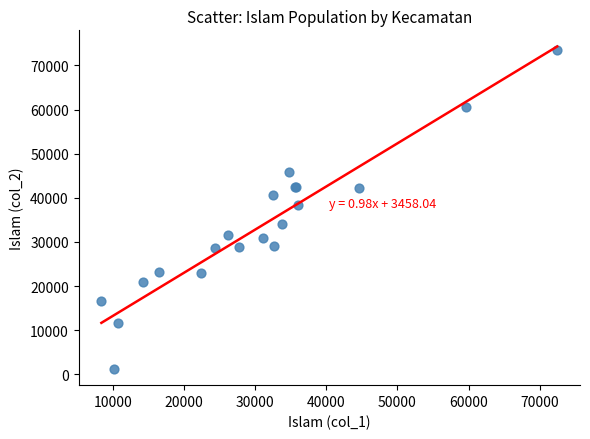

What Y value in the scatter plot is closest to 37331?

38361